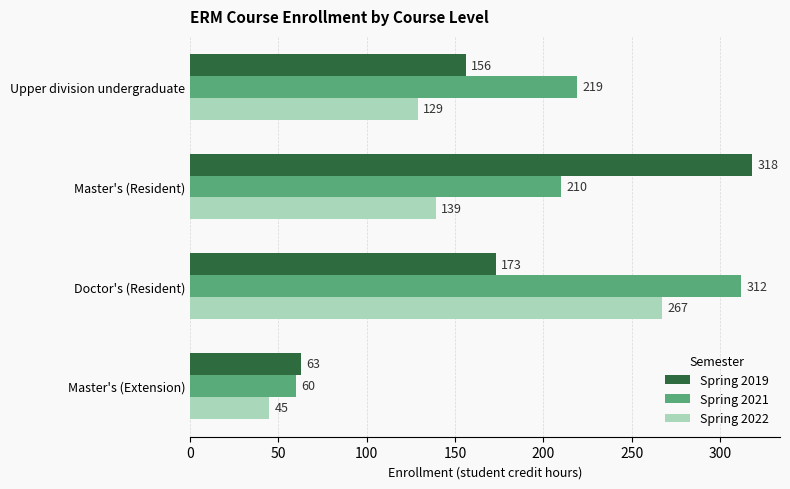

The Spring 2021 series shows 219 at Upper division undergraduate. True or false?

True